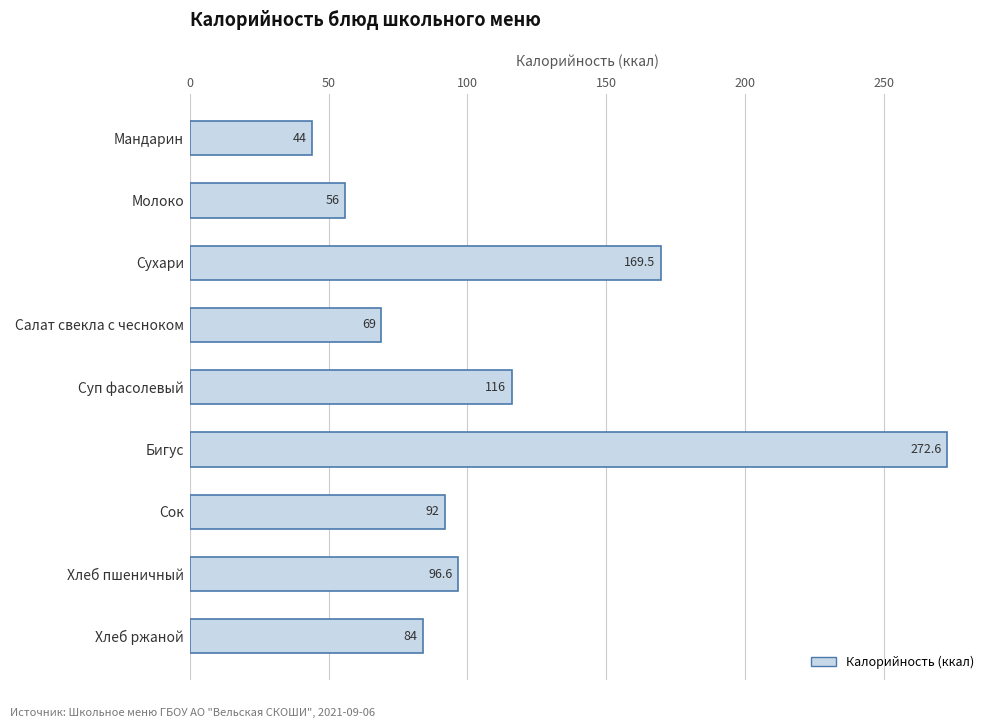

What is the label of the 8th bar from the bottom?

Молоко